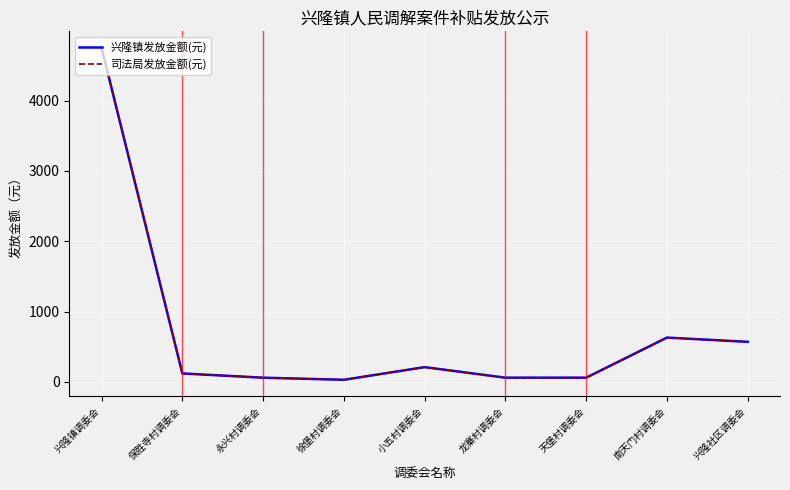

Does the chart have visible grid lines?

Yes